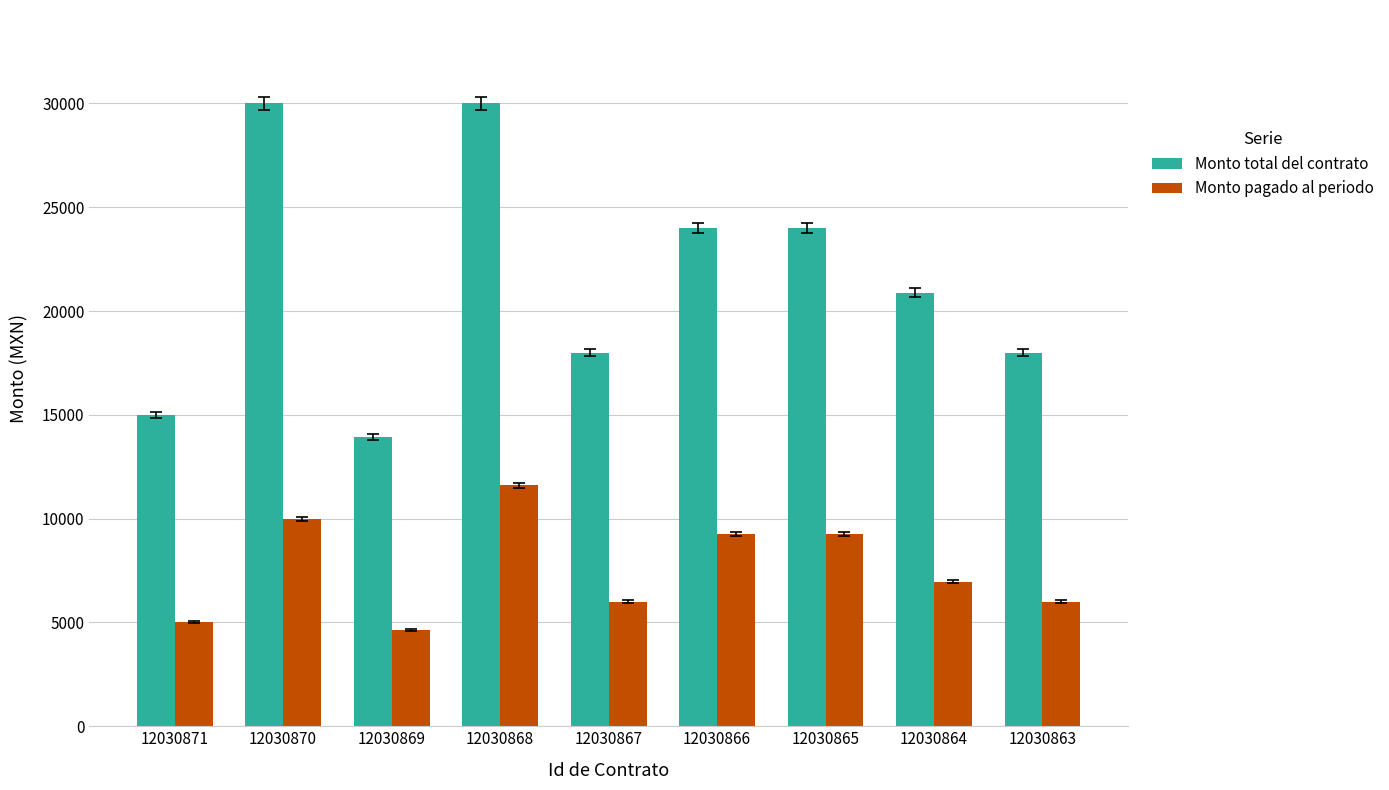

What is the difference between the Monto total del contrato values at 12030871 and 12030865?

9000